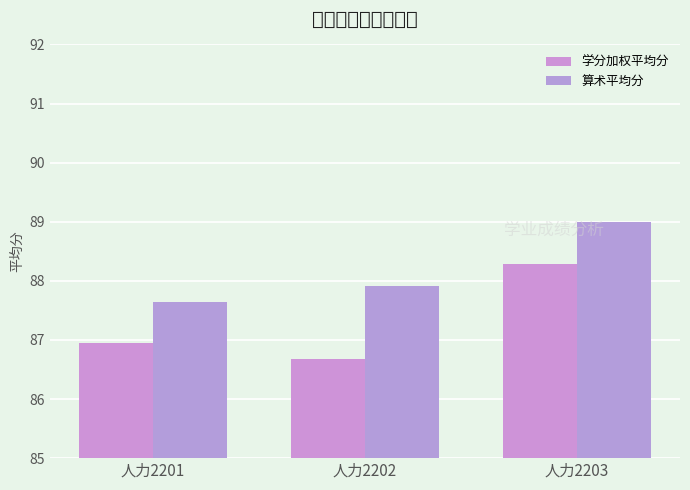

Between 人力2201 and 人力2203, which series saw the biggest shift?

算术平均分